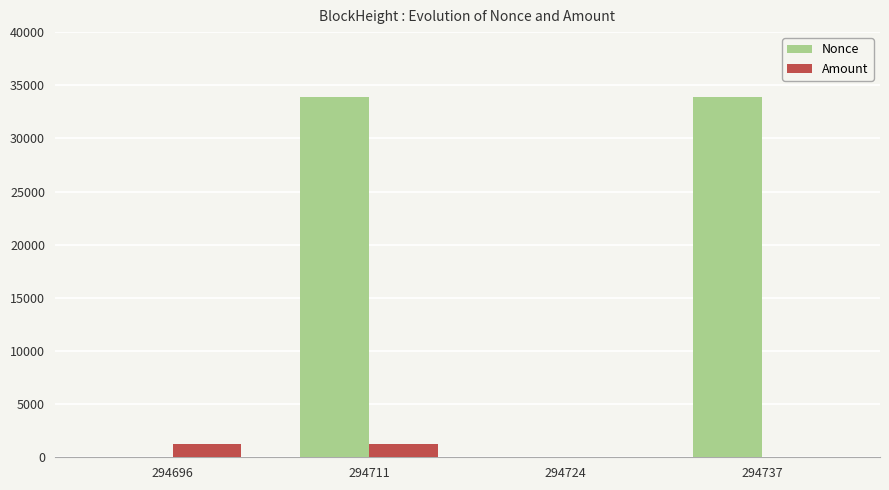

True or false: Amount has a value of 48.6 at 294724.

True